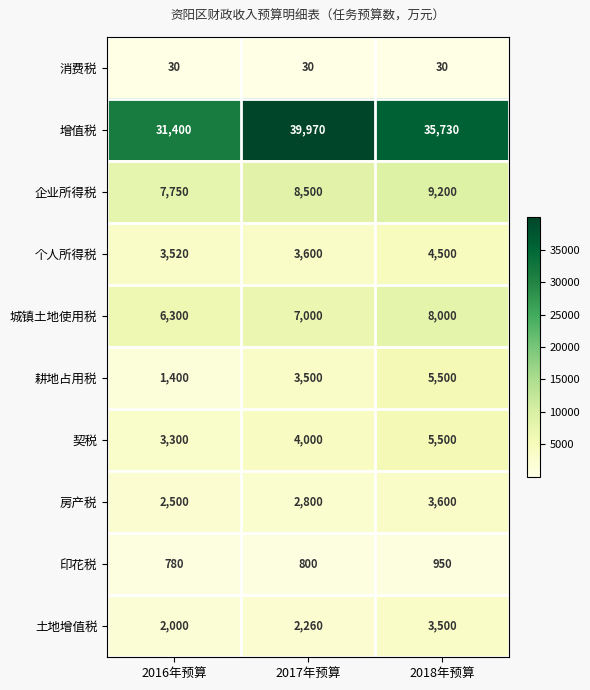

What is the greatest value displayed?

39970